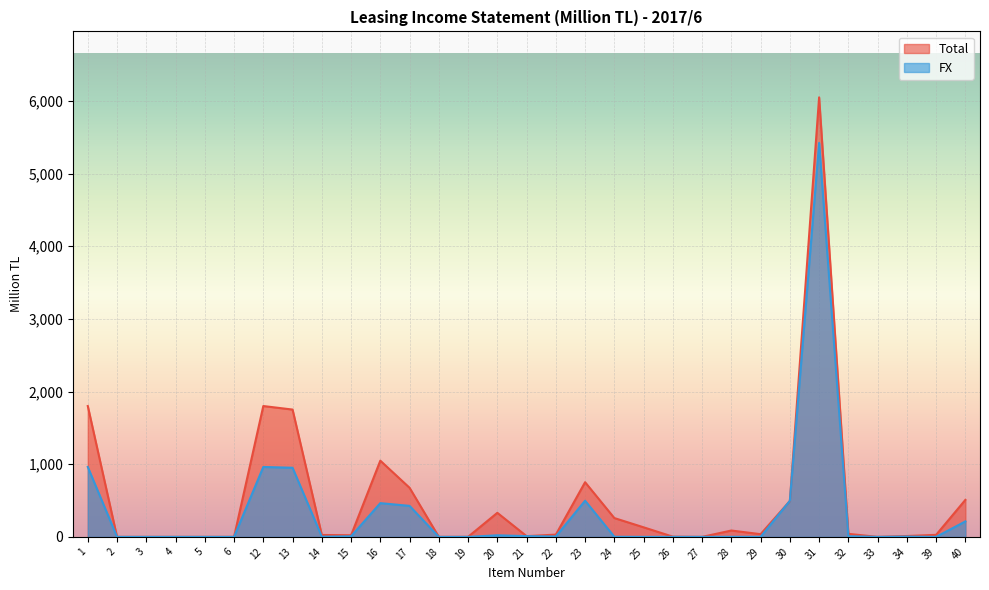

After their last crossing, which series has the higher values: FX or Total?

Total